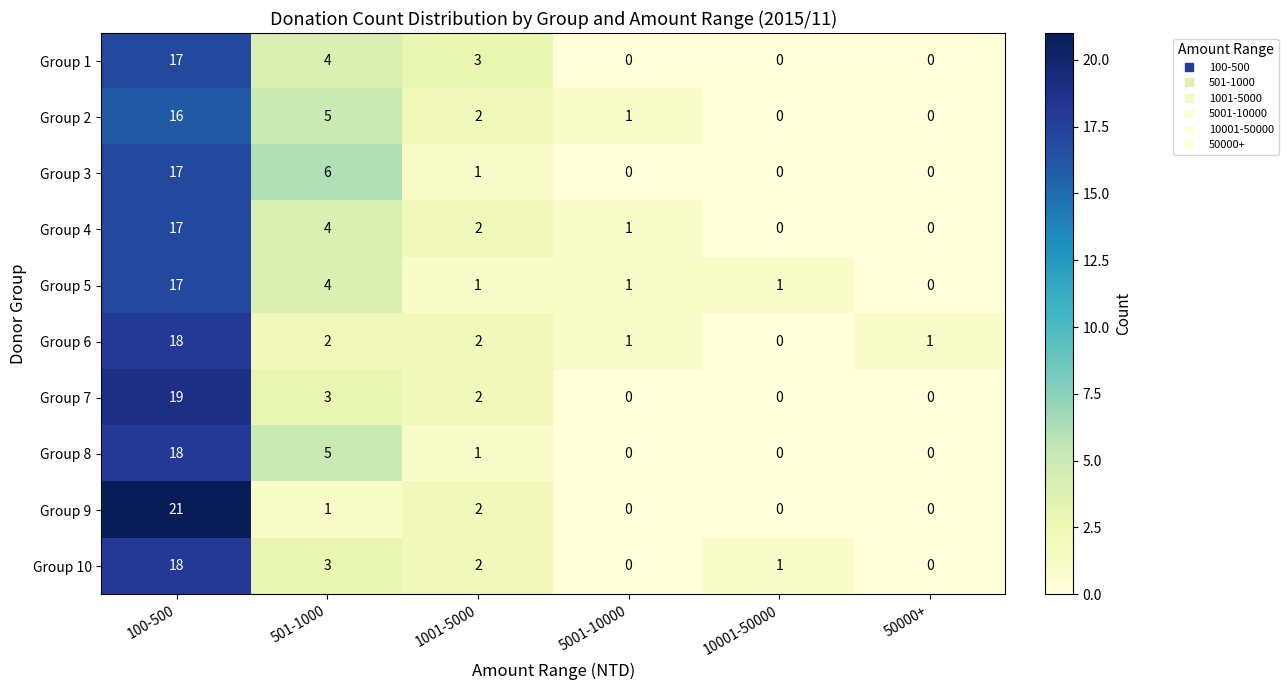

What is the spread (max minus min) of values at 501-1000?

5